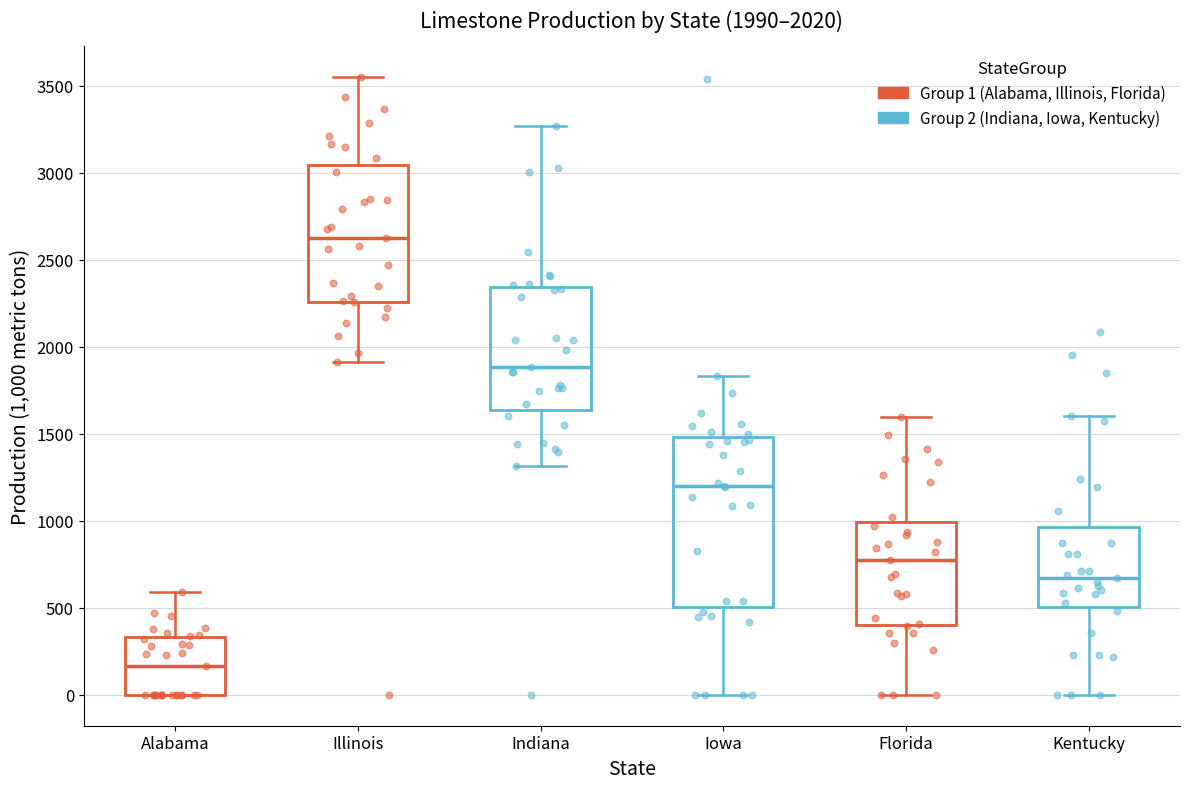

Comparing the boxes themselves (not the whiskers), which one is the tallest?

Iowa